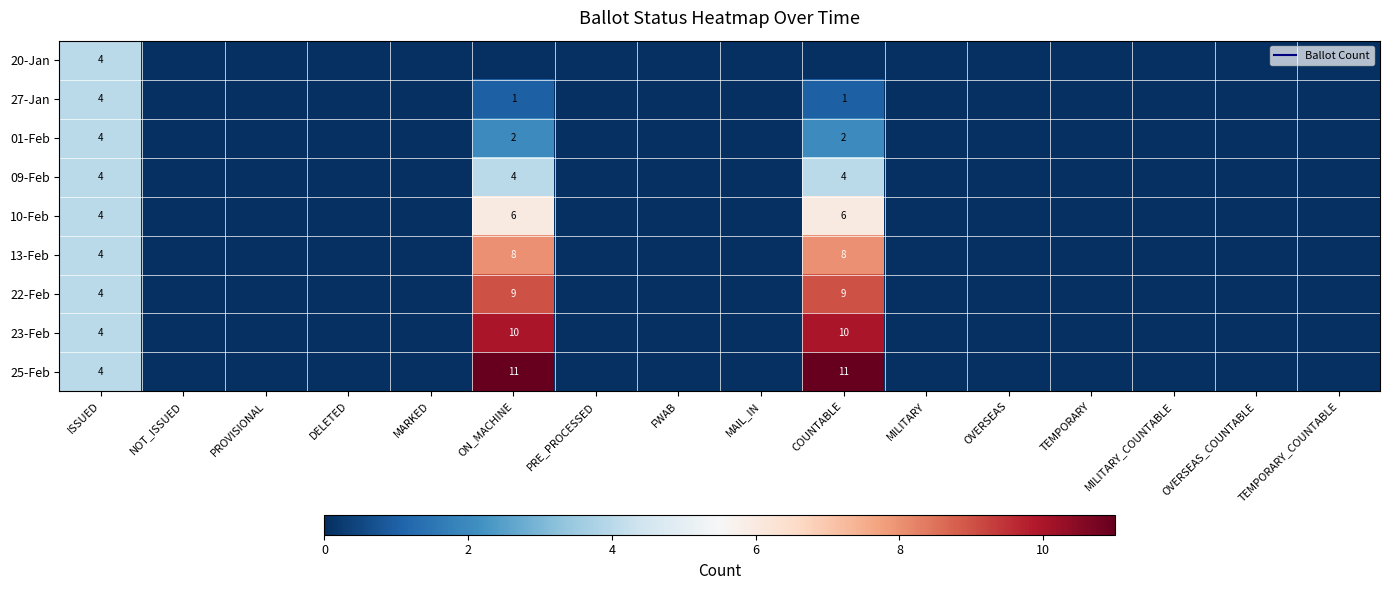

At which label is 13-Feb closest to 4?

ISSUED